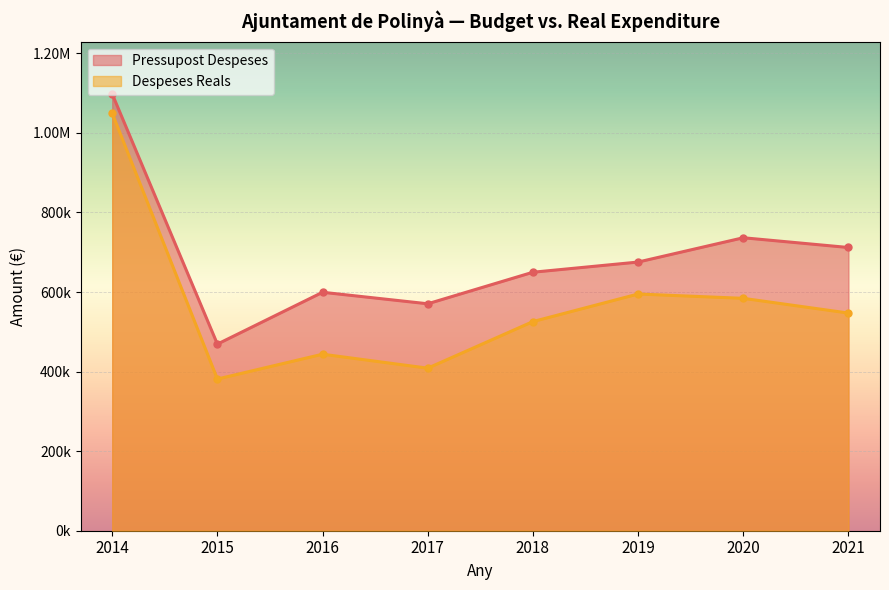

What is the difference between the Despeses Reals values at 2015 and 2020?

202856.7